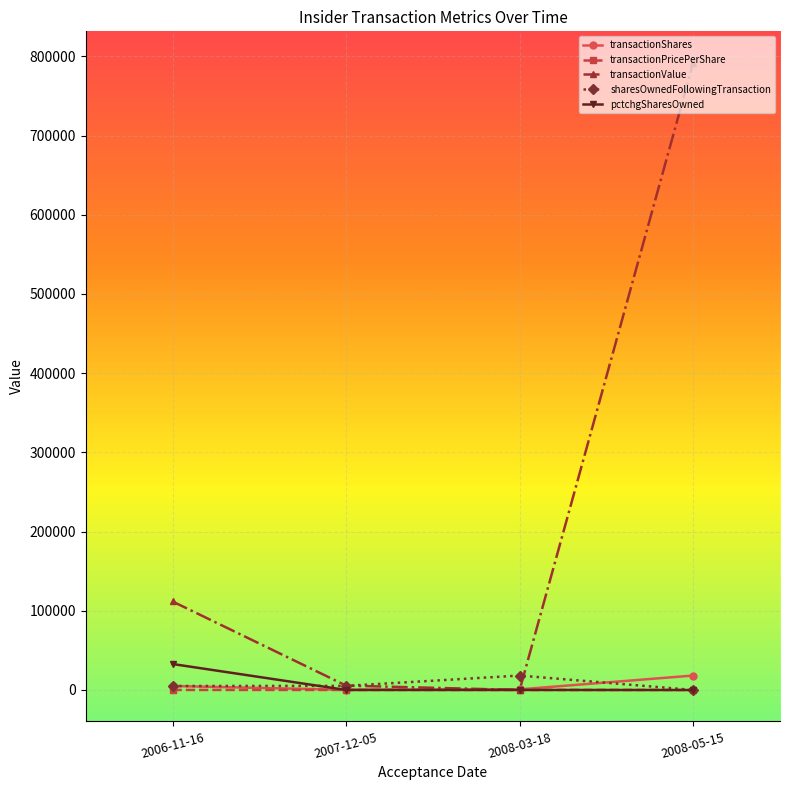

Does the chart display data point markers on the line(s)?

Yes